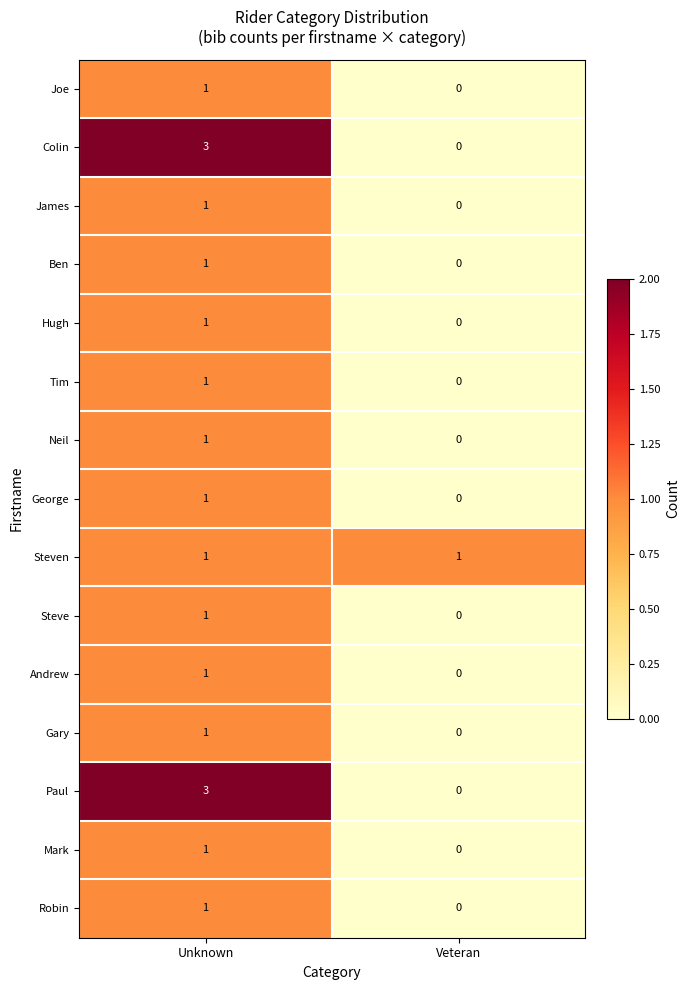

How many data points does each series have?

2